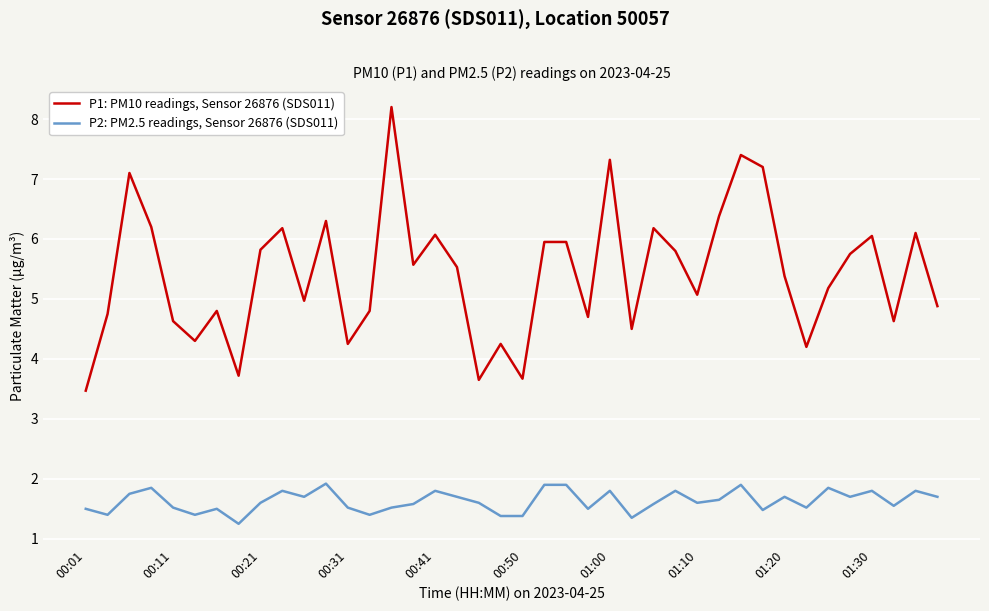

How many series are shown in this chart?

2